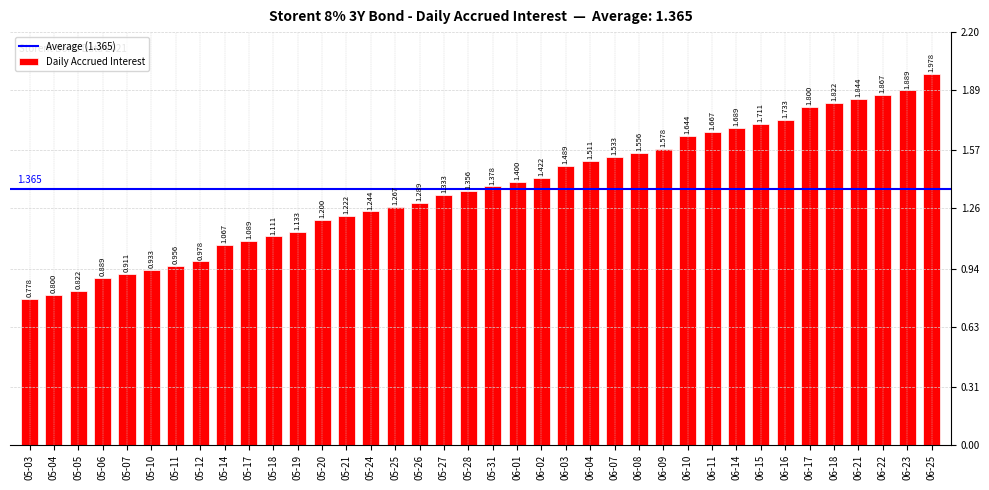

Count the number of data series in this chart.

1